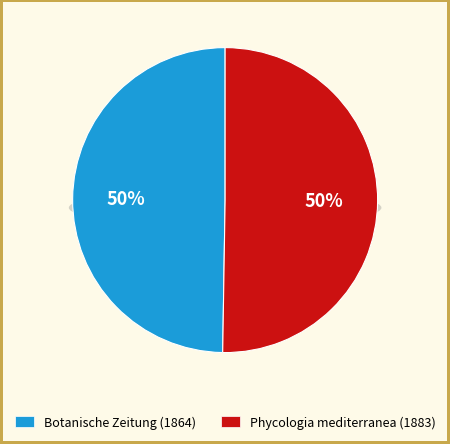

Count the number of slices in the pie.

2